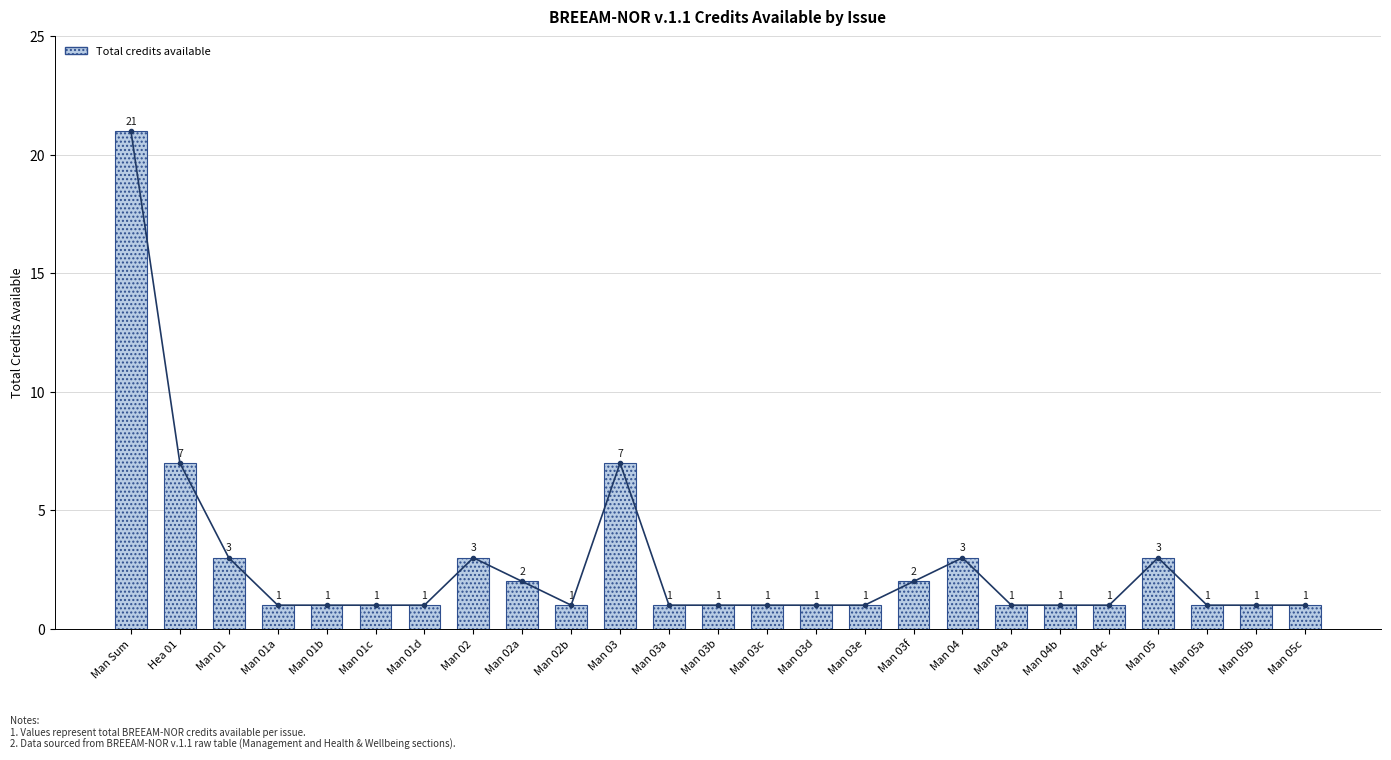

Reading left to right, what are all the values shown in this chart?

21	7	3	1	1	1	1	3	2	1	7	1	1	1	1	1	2	3	1	1	1	3	1	1	1